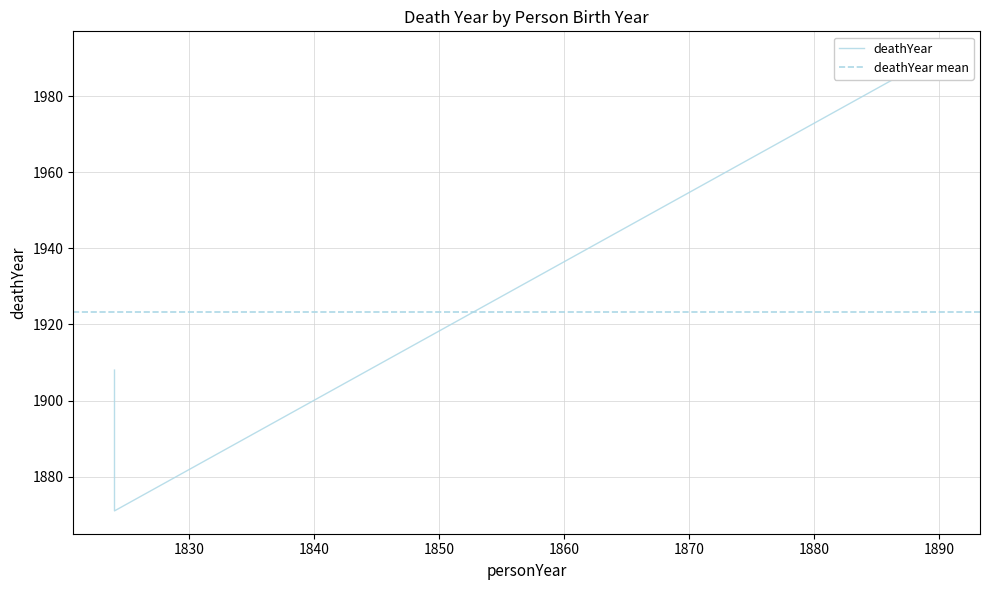

List the labels in order of value, largest first.

1890, 1824, 1824